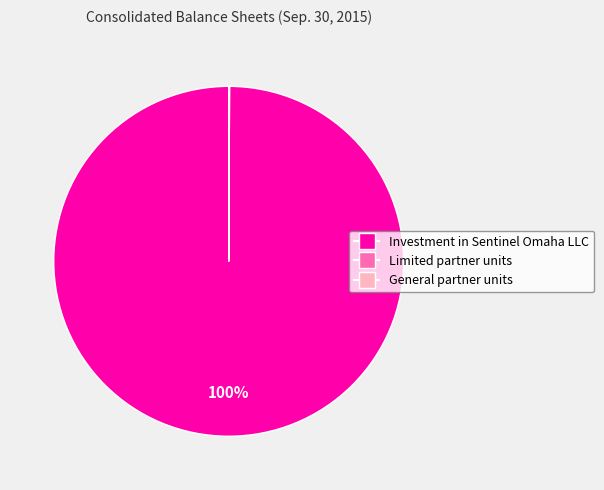

True or false: Investment in Sentinel Omaha LLC accounts for 100% of the total.

True